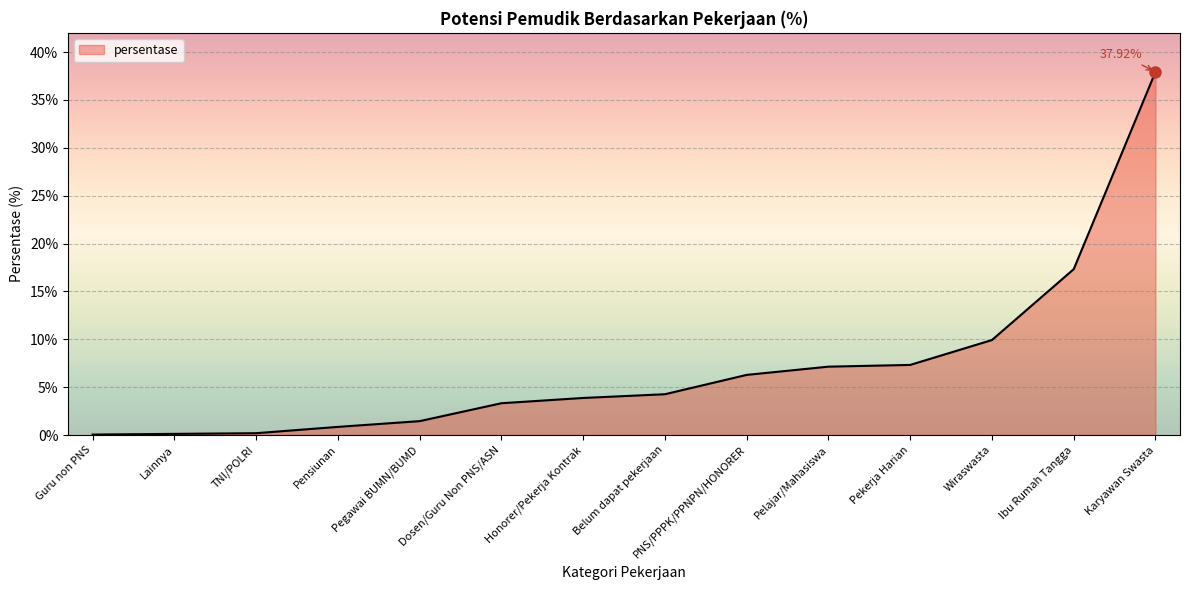

Is it true that the value at Pegawai BUMN/BUMD is 1.4?

True